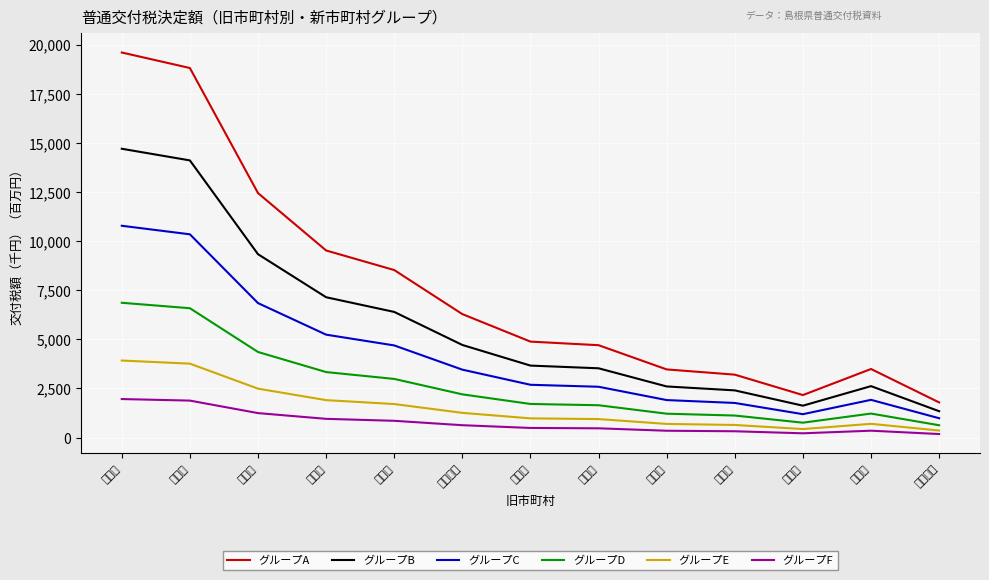

True or false: グループC and グループD intersect in this chart.

False